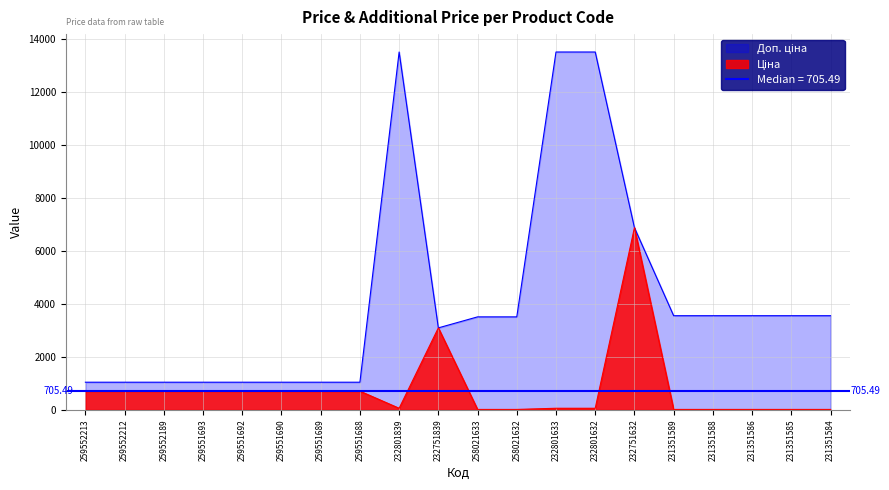

Is it true that Ціна equals 3091.2 at 232751839?

True